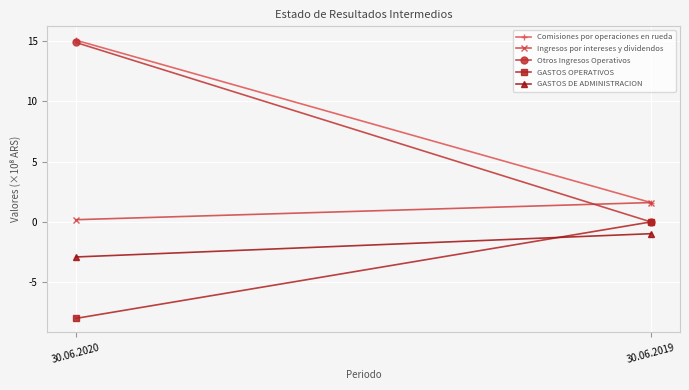

The Comisiones por operaciones en rueda series shows 2.6 at 30.06.2019. True or false?

False